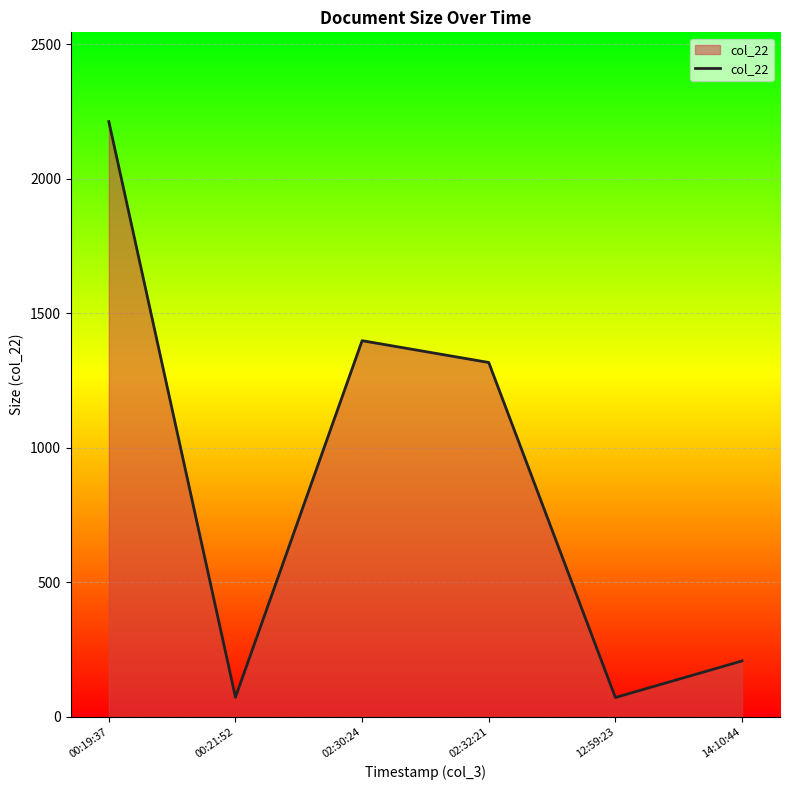

The value at 12:59:23 is 72. True or false?

True